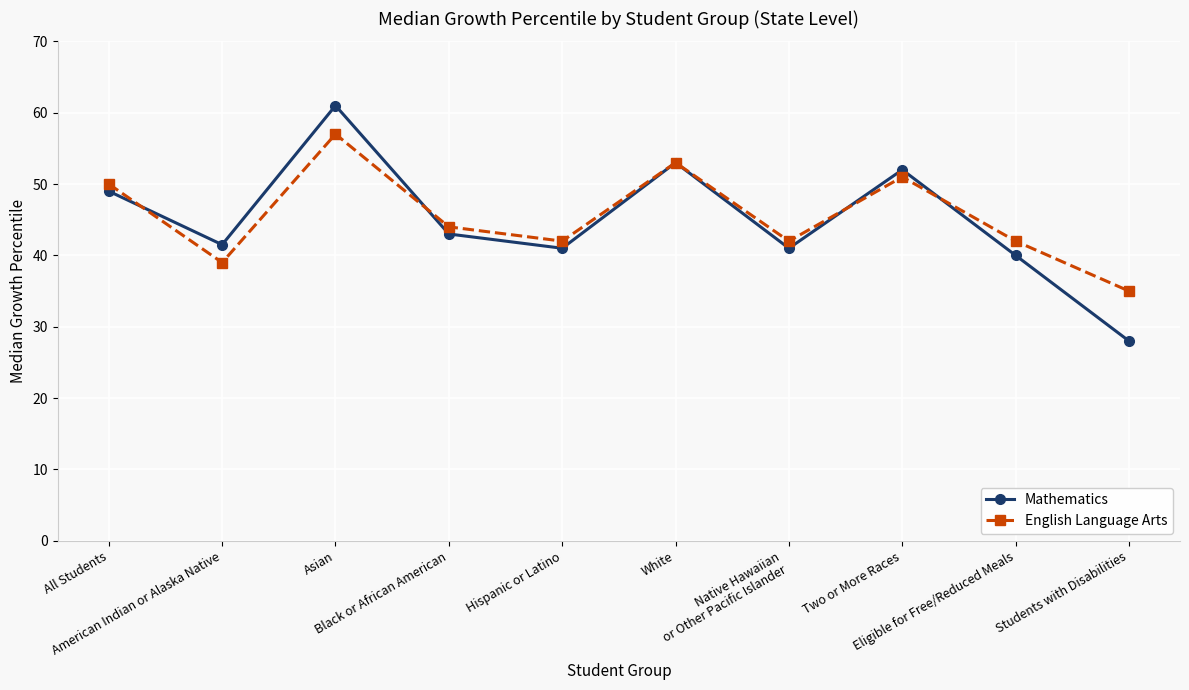

Which category has the lowest value in the Mathematics series?

Students with Disabilities